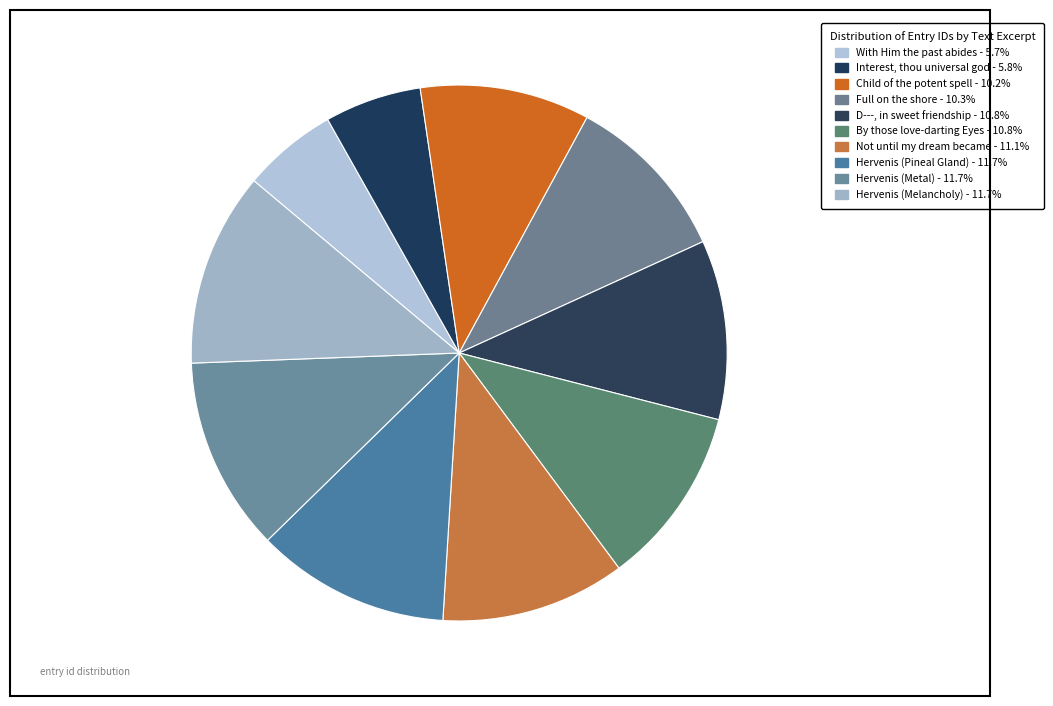

Combined, do Full on the shore and With Him the past abides account for over 50%?

No